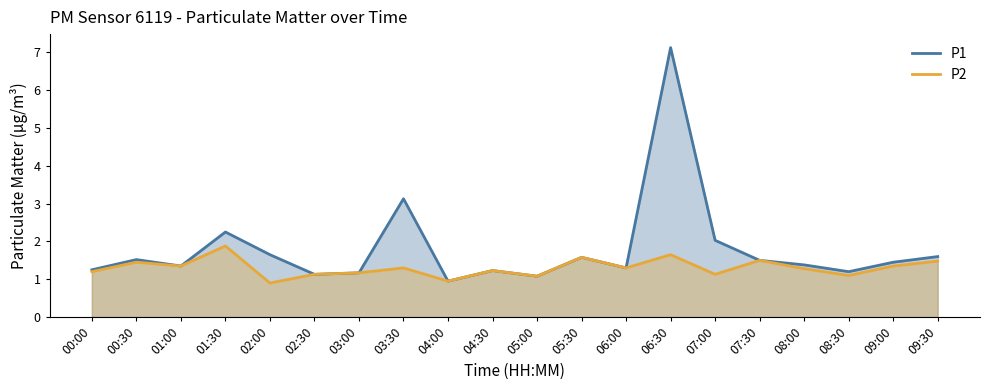

What is the label of the 17th point from the right?

01:30